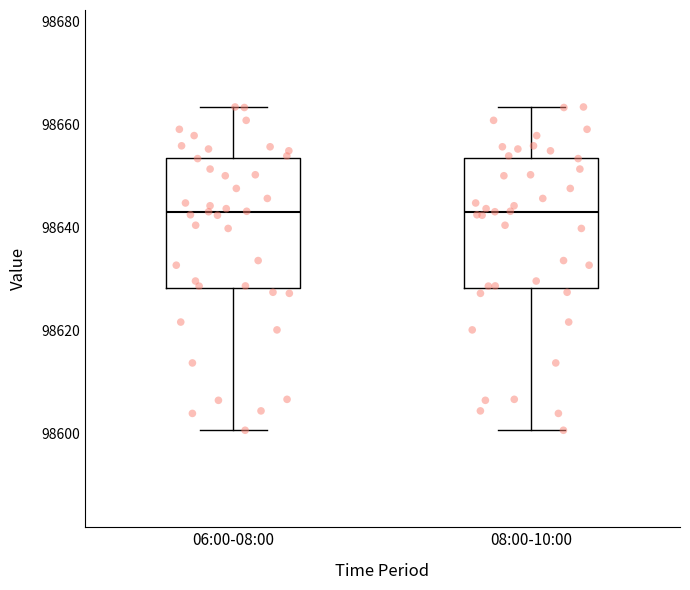

Where does the lower whisker of the box for 08:00-10:00 end on the y-axis? The values are not printed on the chart, so give them approximately, as read against the axis.

98600